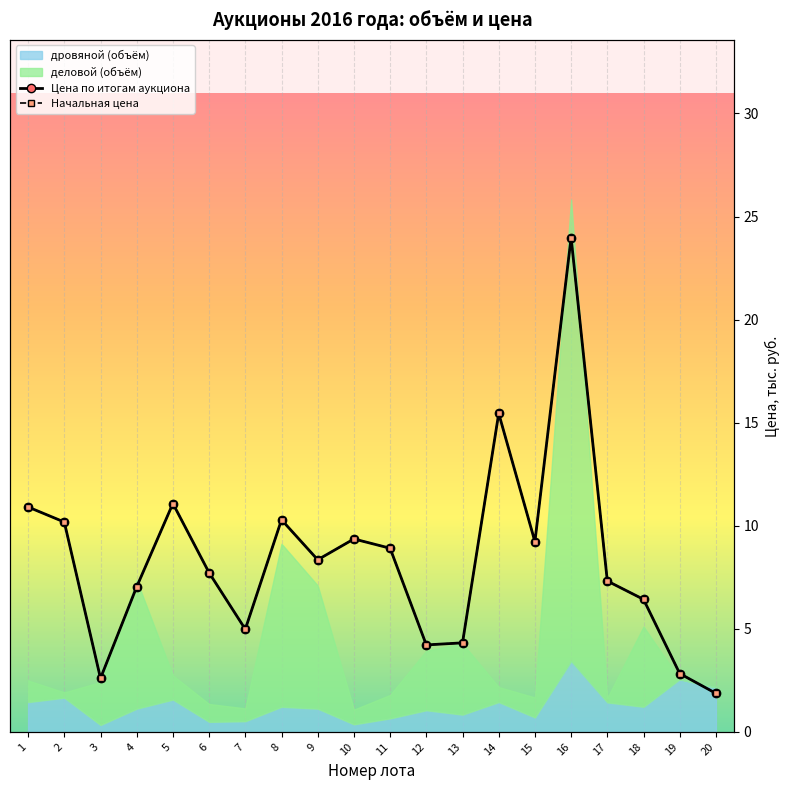

Which label corresponds to the largest value in the chart?

16